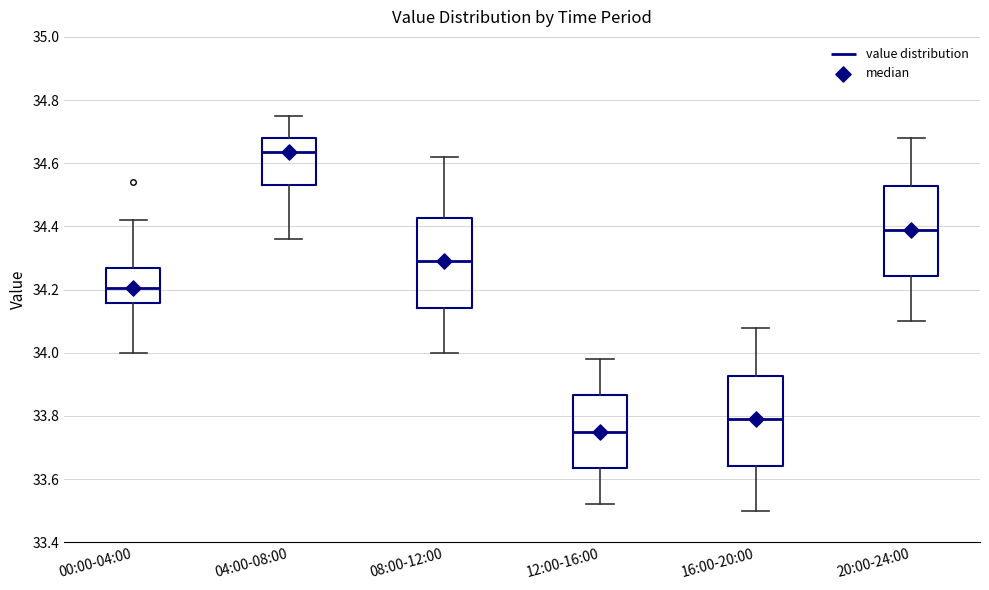

Where is the upper edge of the box for 04:00-08:00 on the y-axis? The values are not printed on the chart, so give them approximately, as read against the axis.

34.68